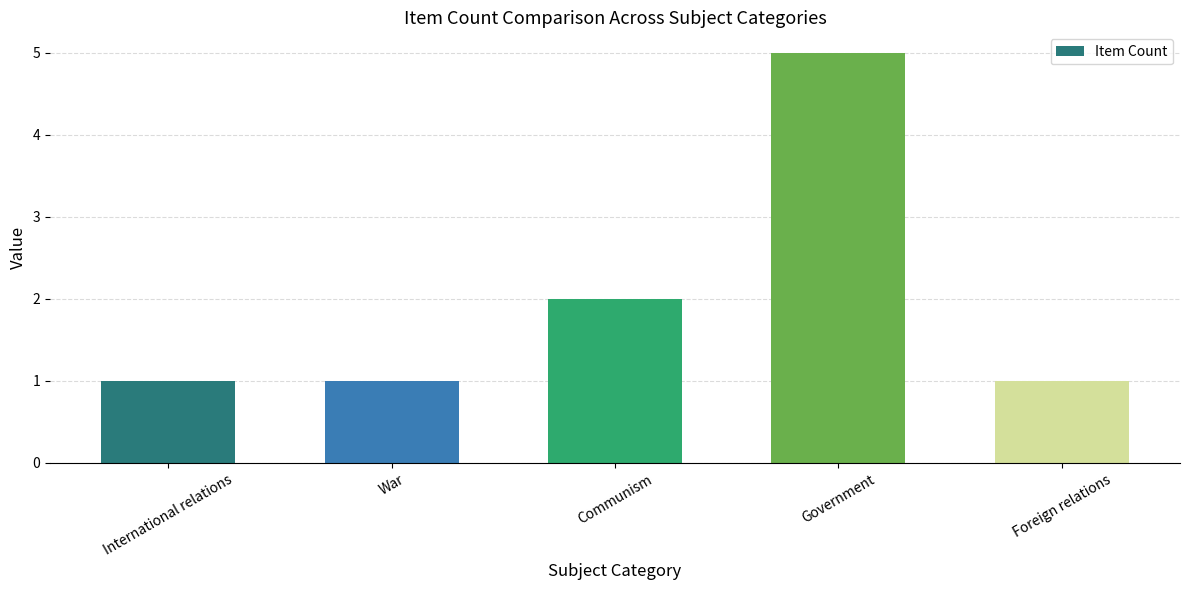

What is the label of the 1st bar from the left?

International relations